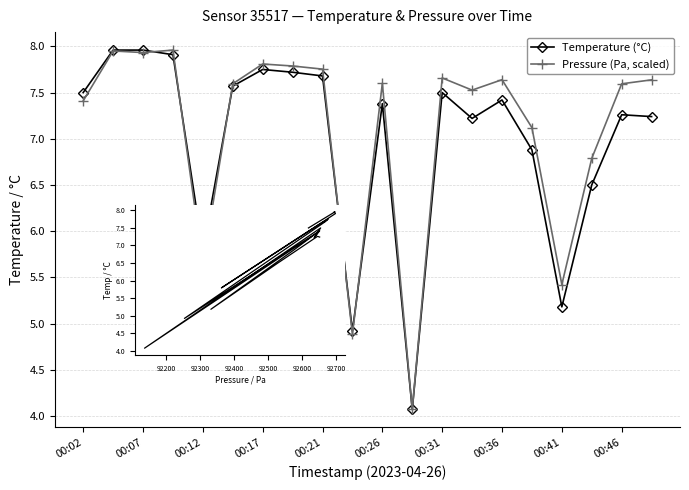

Which series has the largest total across all categories?

Pressure (Pa, scaled)